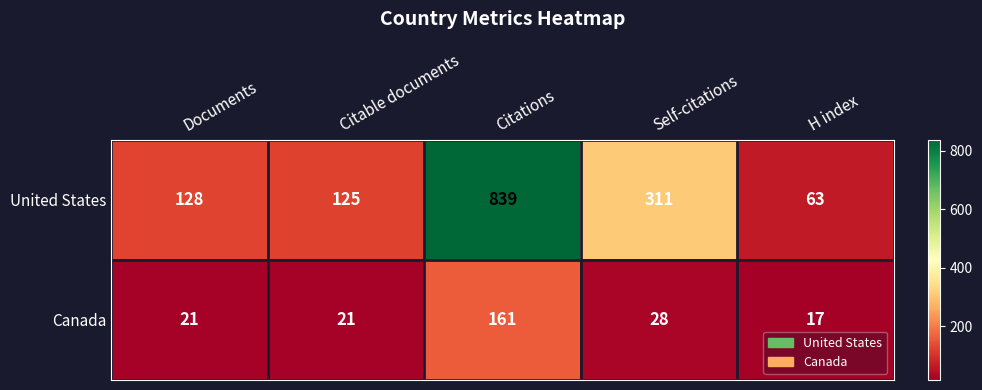

Which series has the largest range (max minus min)?

United States